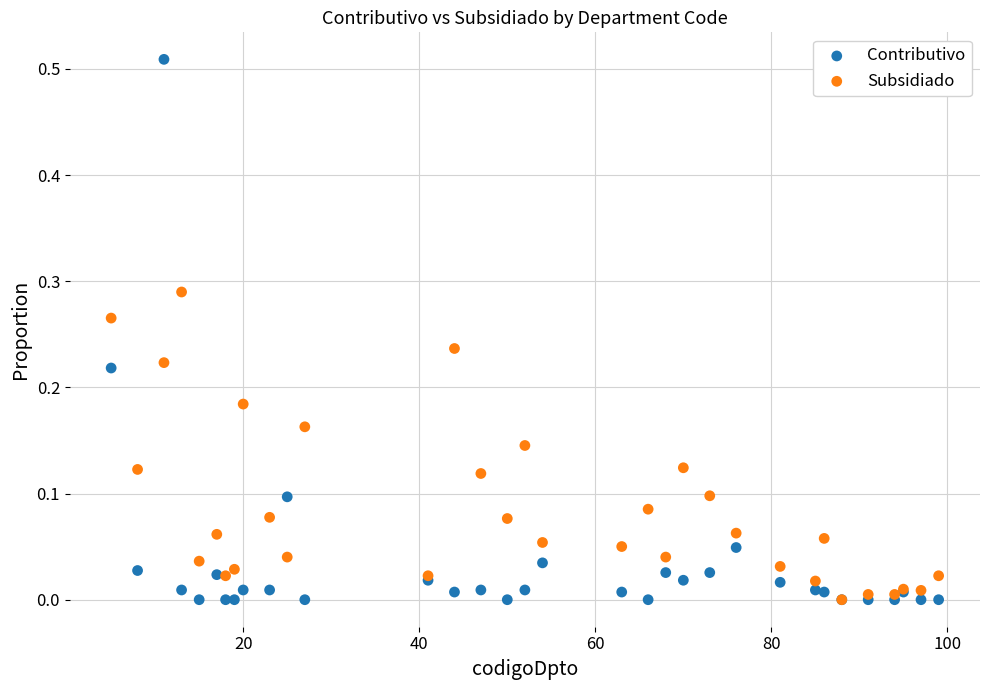

Which series contains the highest Y value?

Contributivo